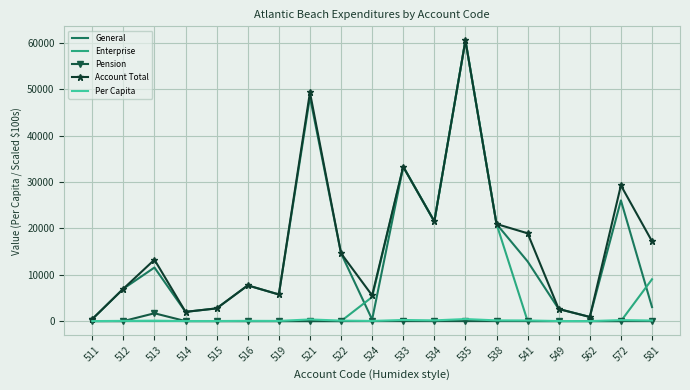

What is the difference between the highest and lowest values at 562?

898.8